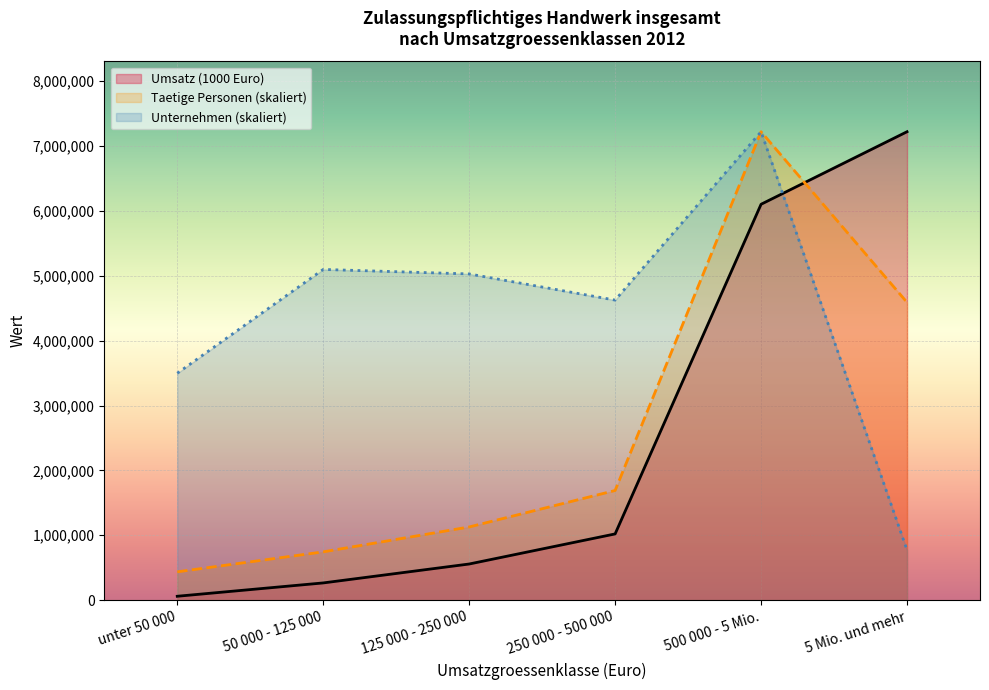

What is the sum of all Umsatz (1000 Euro) values?

15225583.0